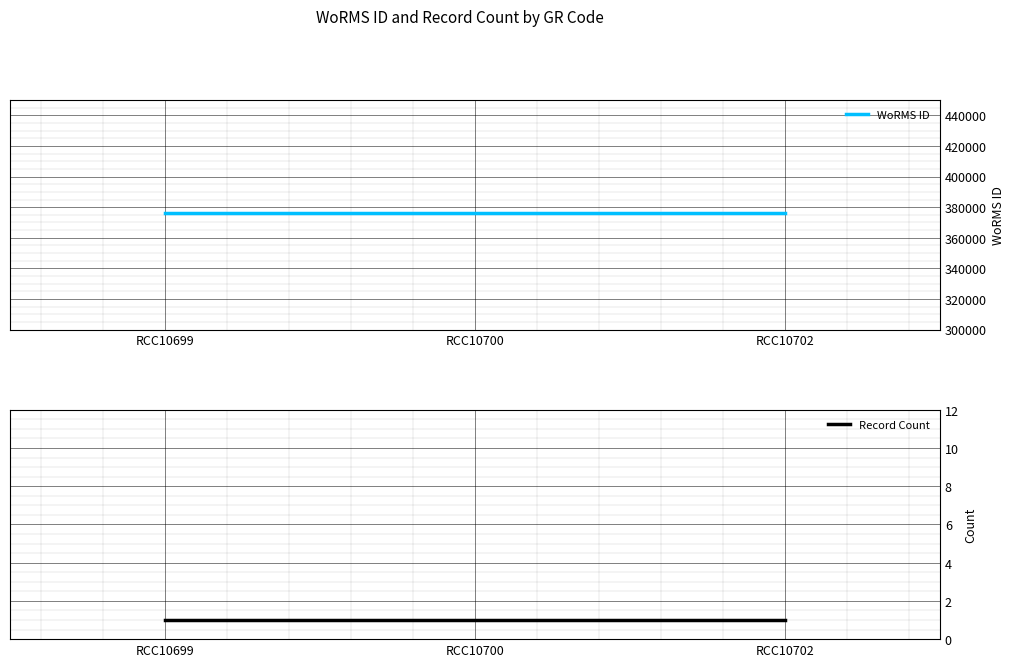

How many series are shown in this chart?

2